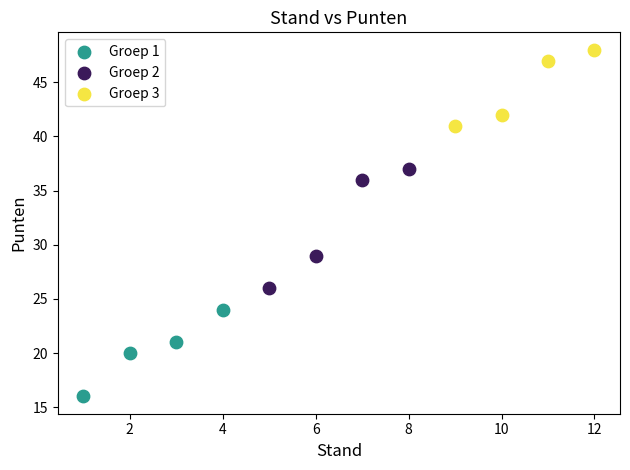

Which series reaches the minimum Y coordinate?

Groep 1